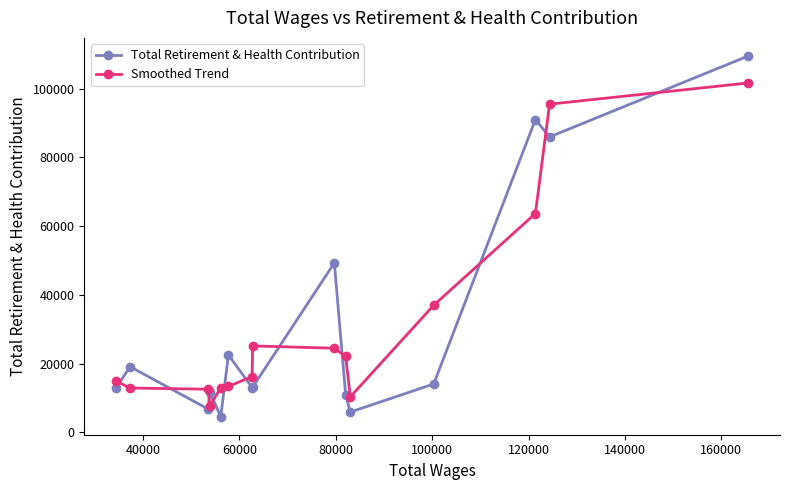

What are all the series names shown in the legend?

Total Retirement & Health Contribution, Smoothed Trend